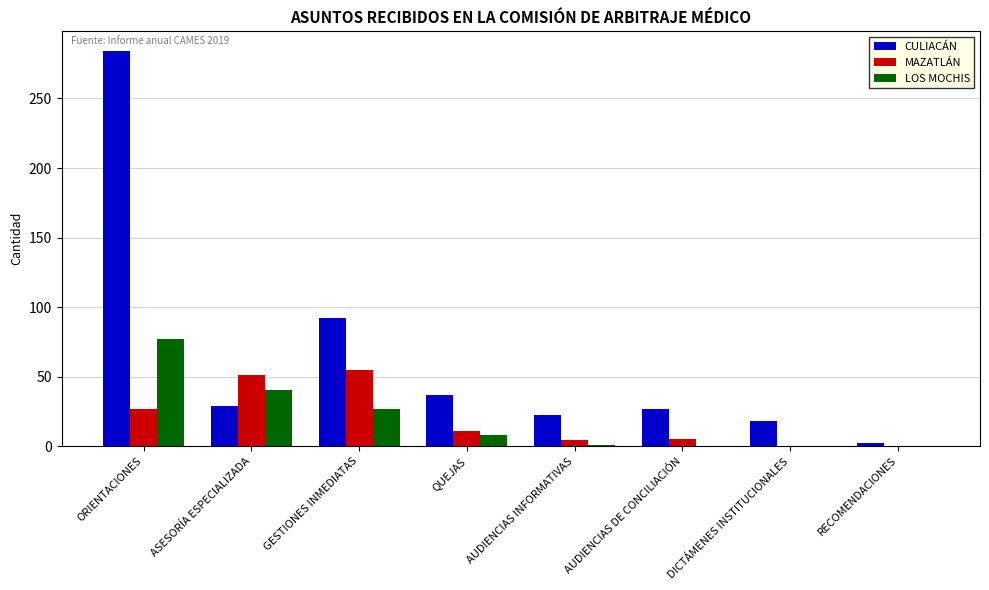

How many data points does each series have?

8